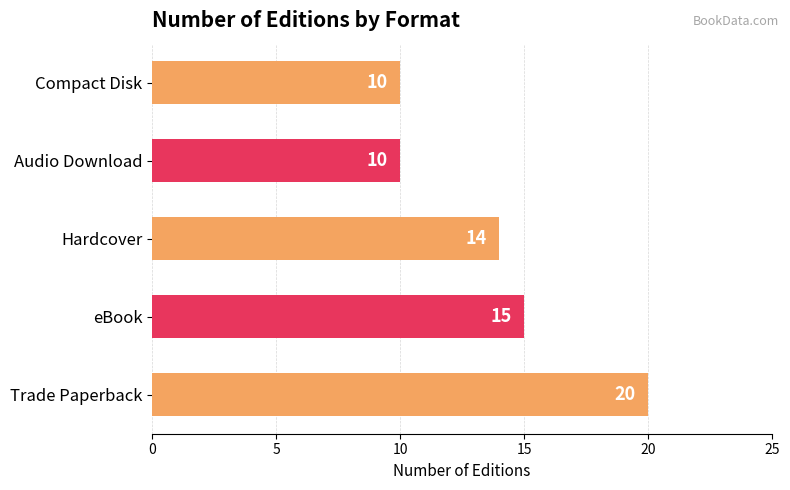

Reading bottom to top, extract all data points from this chart.

20	15	14	10	10